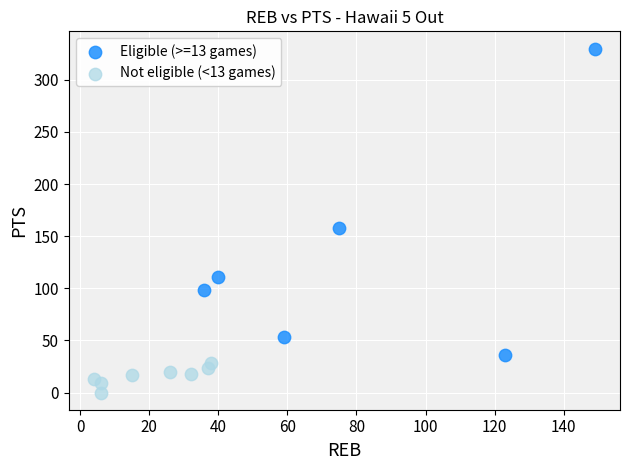

Which series reaches the minimum Y coordinate?

Not eligible (<13 games)